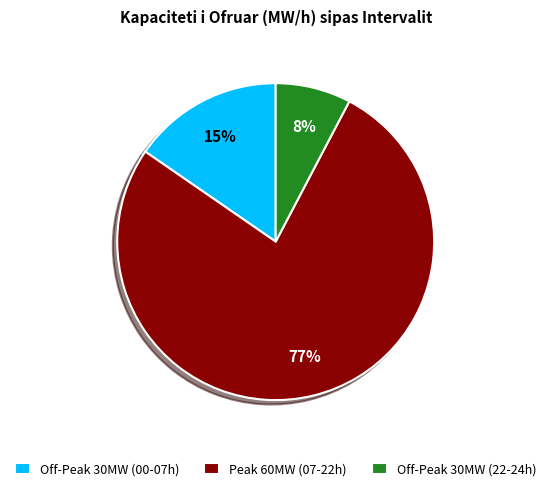

Do Peak 60MW (07-22h) and Off-Peak 30MW (22-24h) together represent more than half of the pie?

Yes